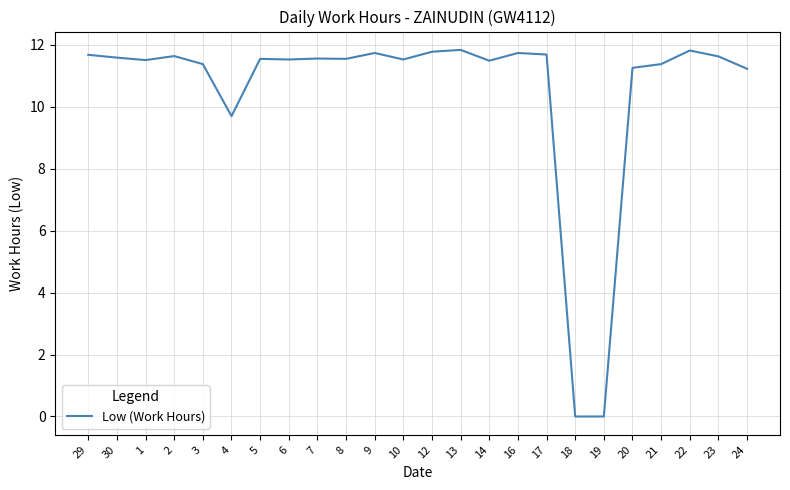

True or false: the data shows -5.8 at 19.

False